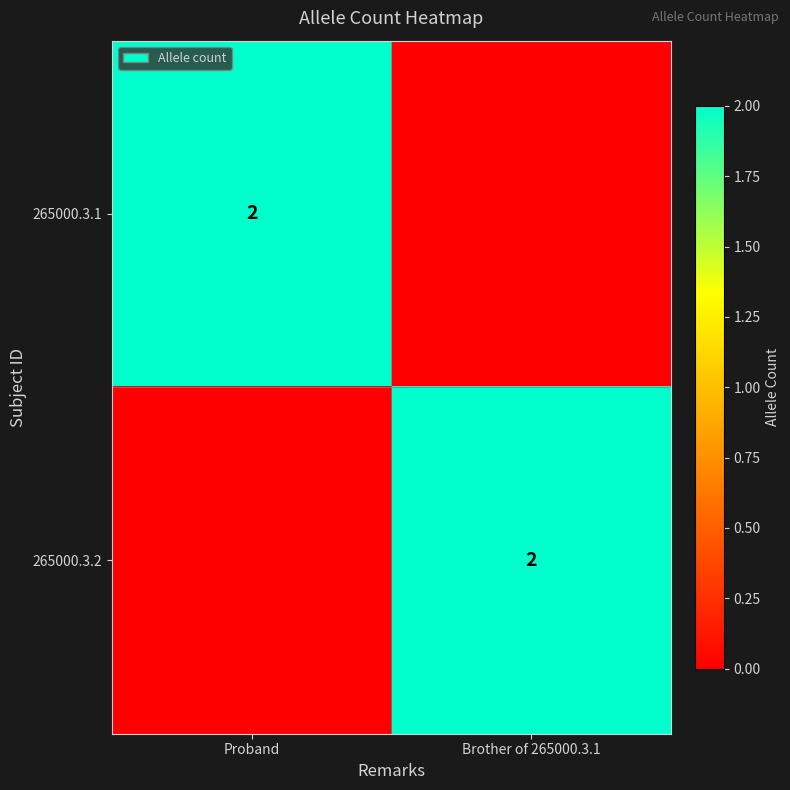

True or false: 265000.3.2 has a value of 3 at Brother of 265000.3.1.

False